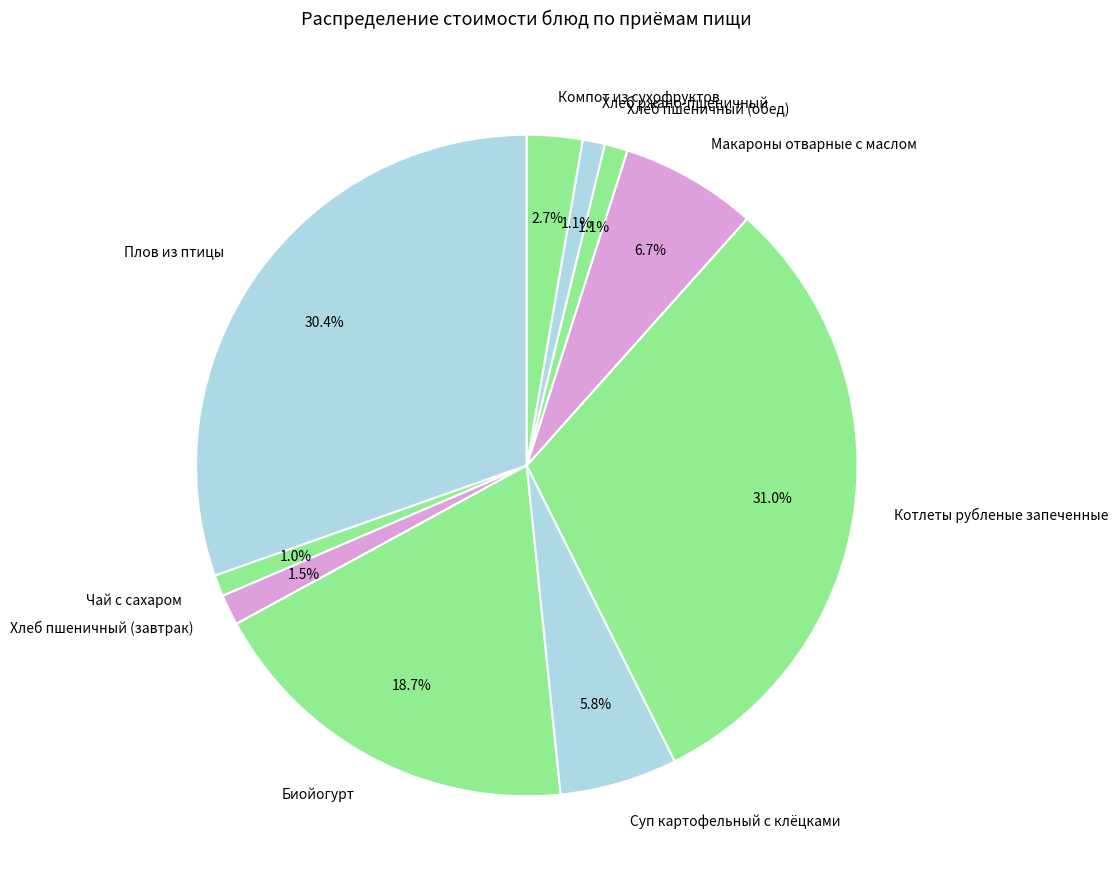

To the nearest percent, what portion does Хлеб ржано-пшеничный represent?

1%